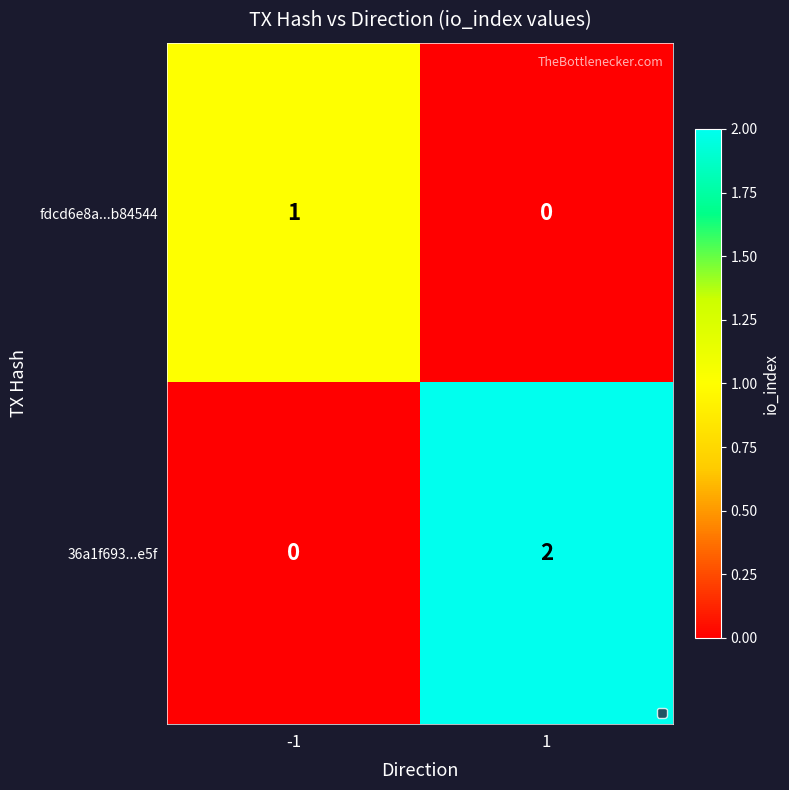

Which series has the largest total across all categories?

36a1f693...e5f